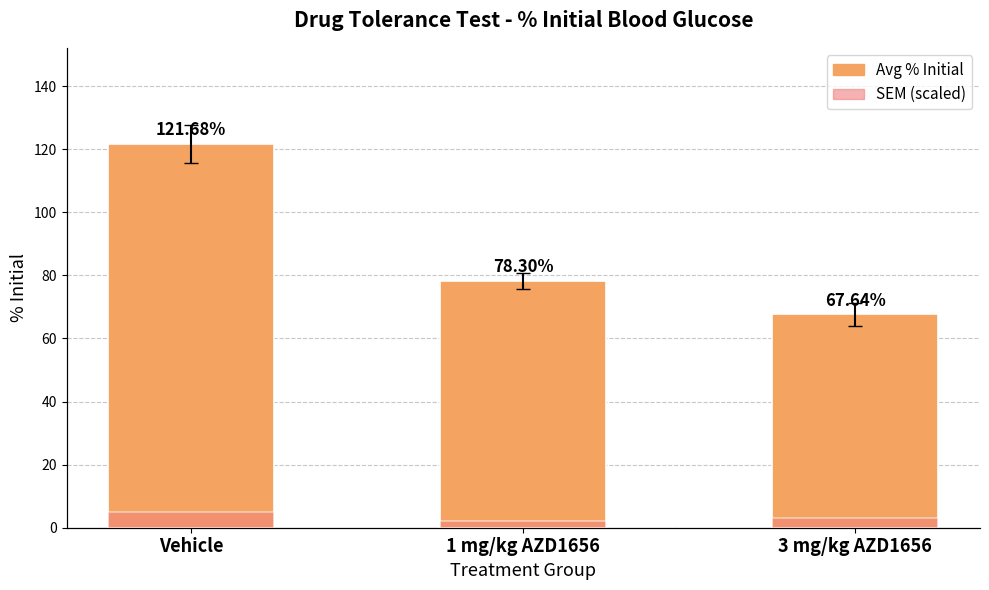

Rank the series by their average value, from highest to lowest.

Avg % Initial, SEM